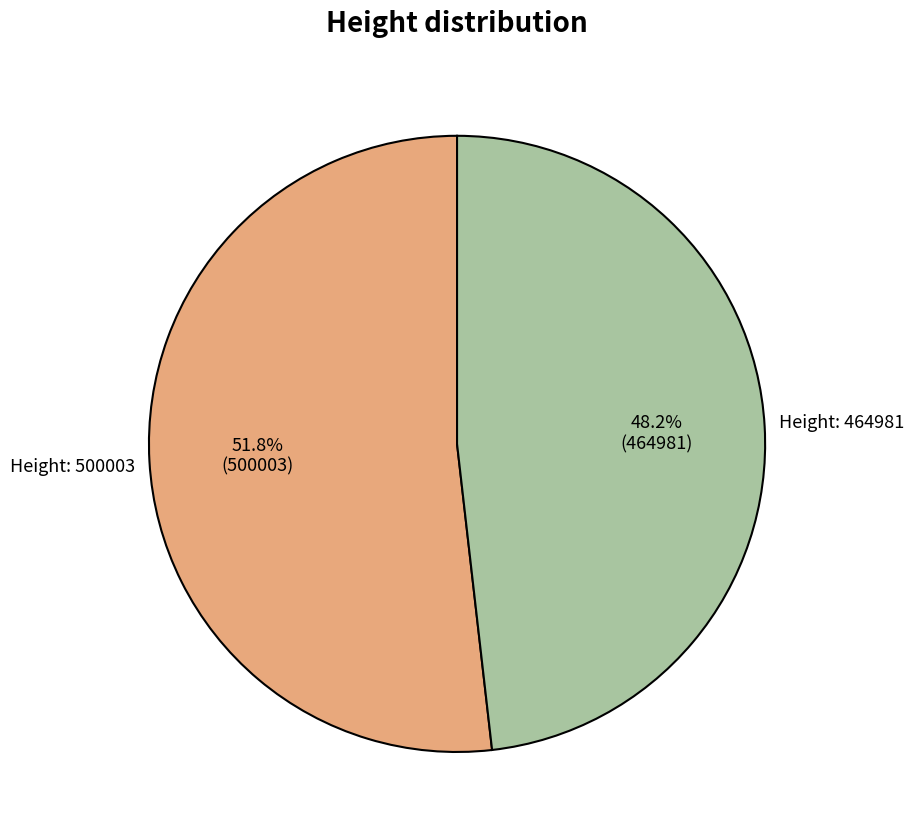

Which has a higher value, Height: 464981 or Height: 500003?

Height: 500003